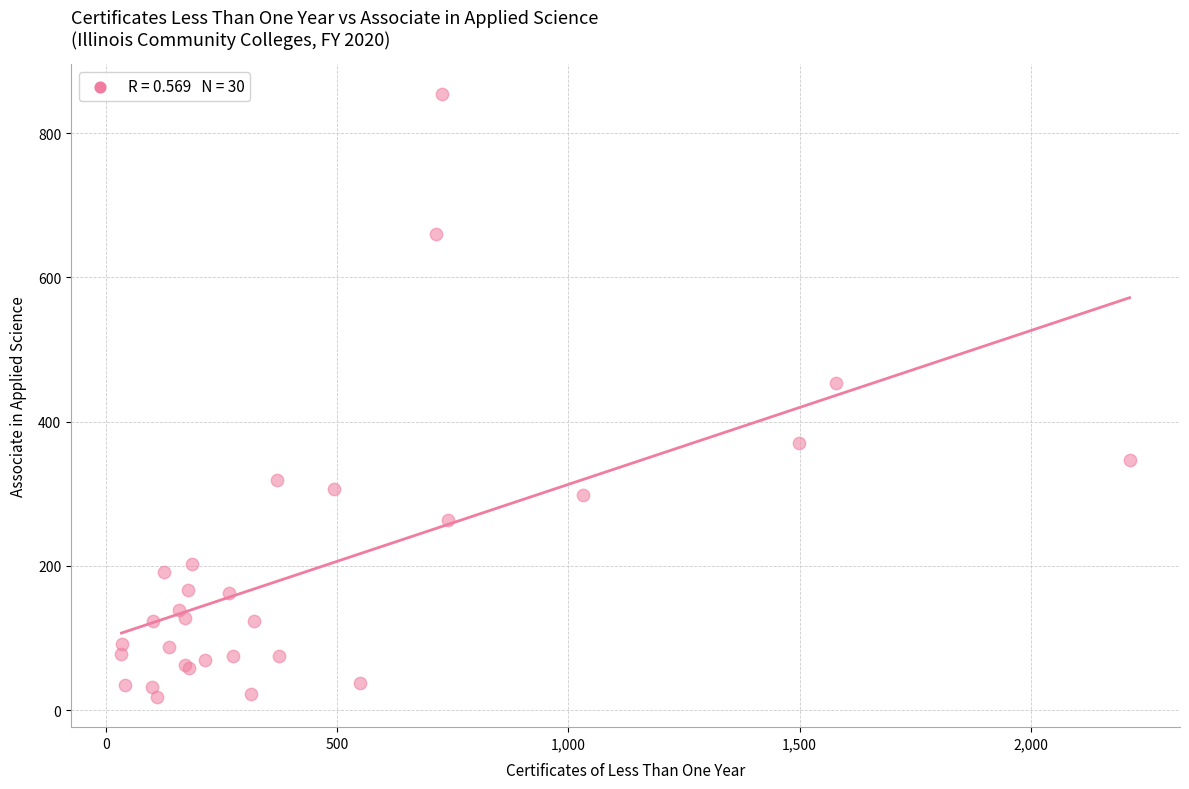

What Y value in the scatter plot is closest to 436?

454